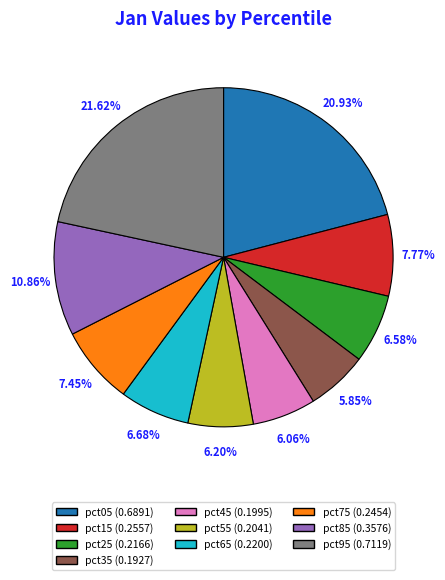

To the nearest percent, what percentage of the pie is pct15?

8%